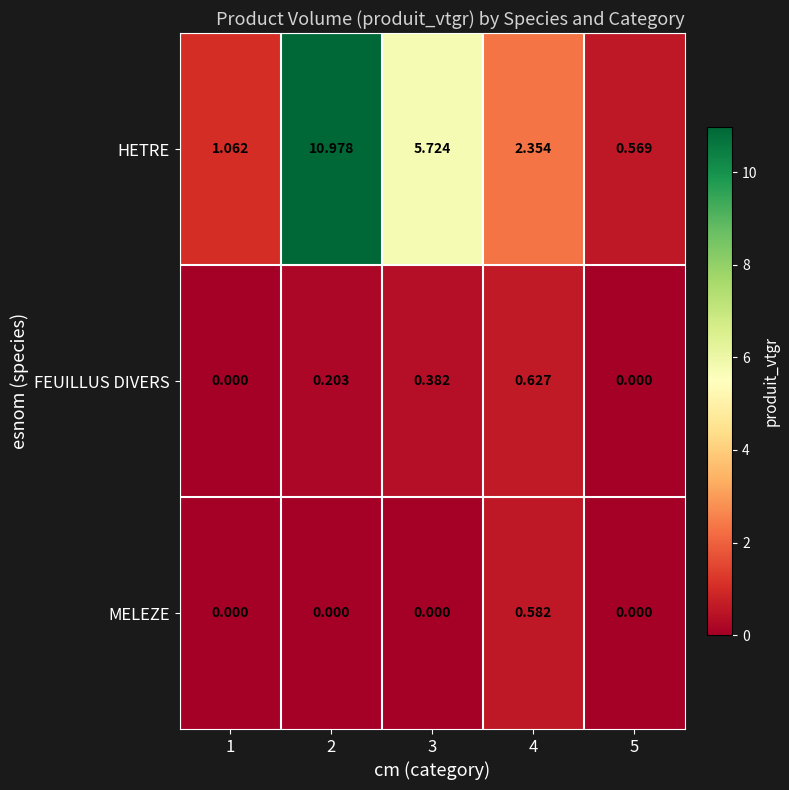

List the series in order of their peak value, lowest first.

MELEZE, FEUILLUS DIVERS, HETRE